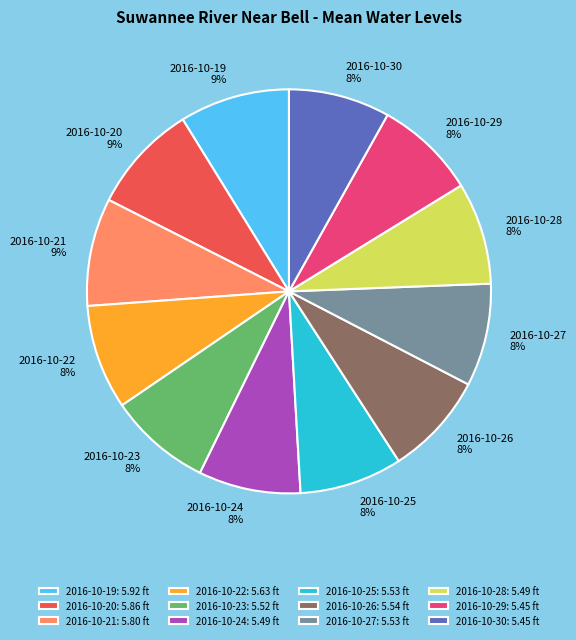

To the nearest percent, what percentage of the pie is 2016-10-28?

8%